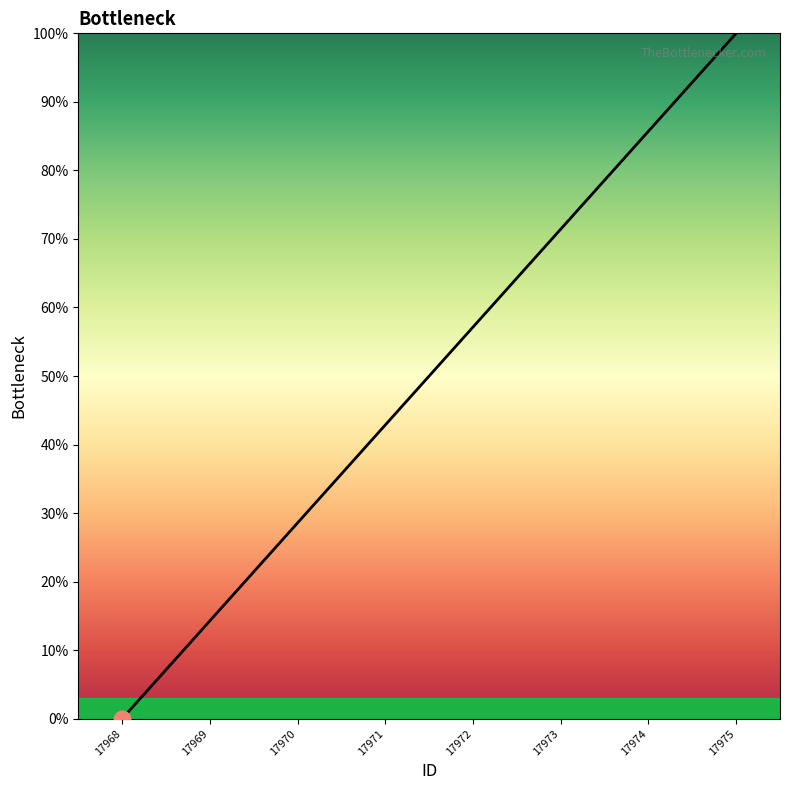

Is this an area chart (filled region under the line)?

No